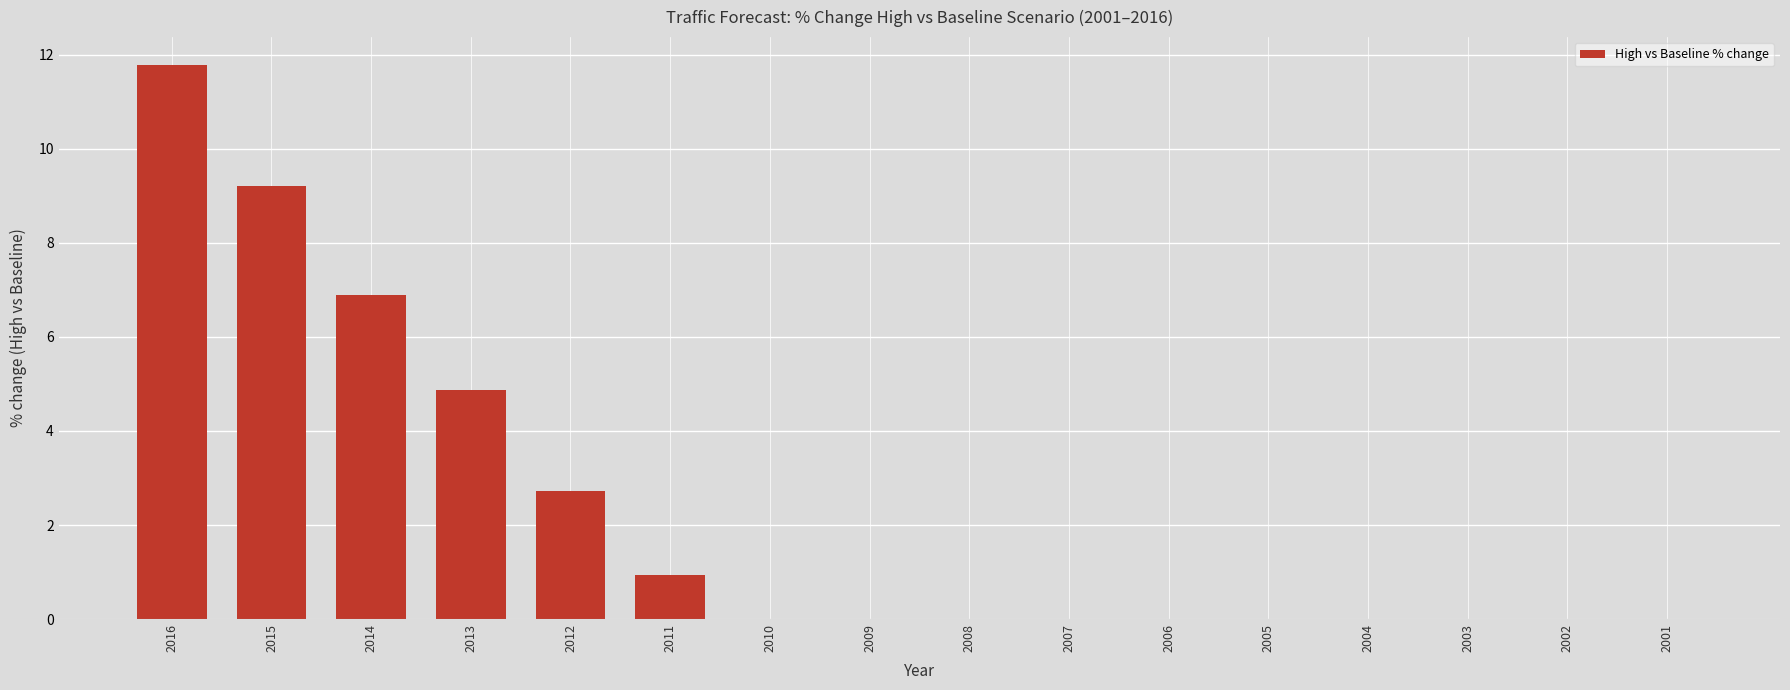

Reading left to right, list all the values displayed in this chart.

2016=11.8	2015=9.2	2014=6.9	2013=4.9	2012=2.7	2011=0.9	2010=0.0	2009=0.0	2008=0.0	2007=0.0	2006=0.0	2005=0.0	2004=0.0	2003=0.0	2002=0.0	2001=0.0